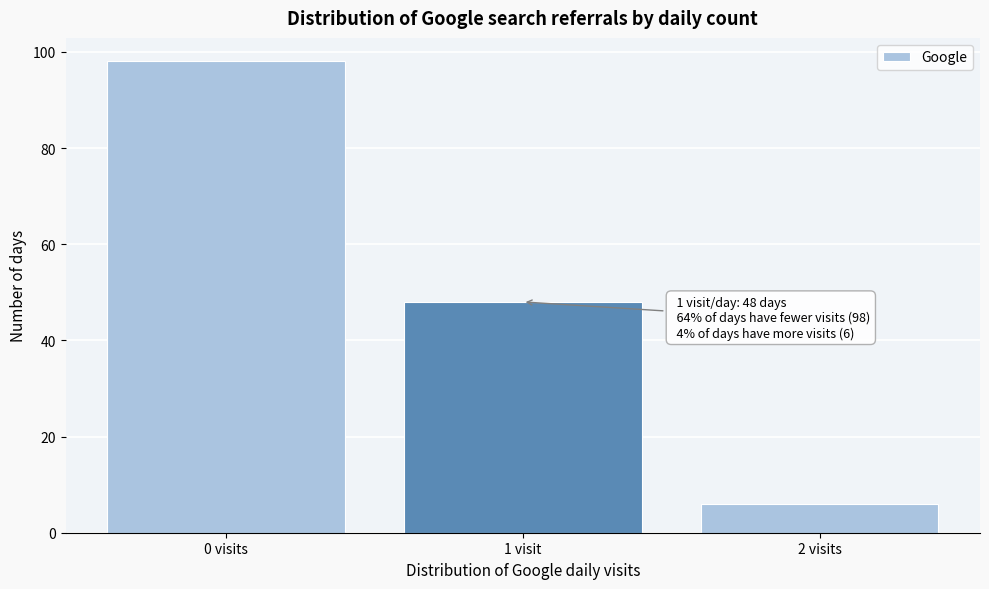

Reading right to left, transcribe all the data shown in this chart.

2 visits=6	1 visit=48	0 visits=98